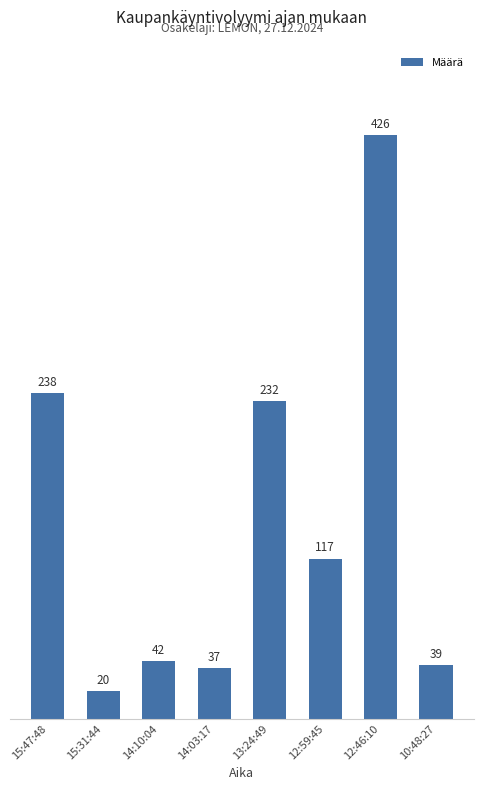

What is the change in value from 14:10:04 to 12:46:10?

+384